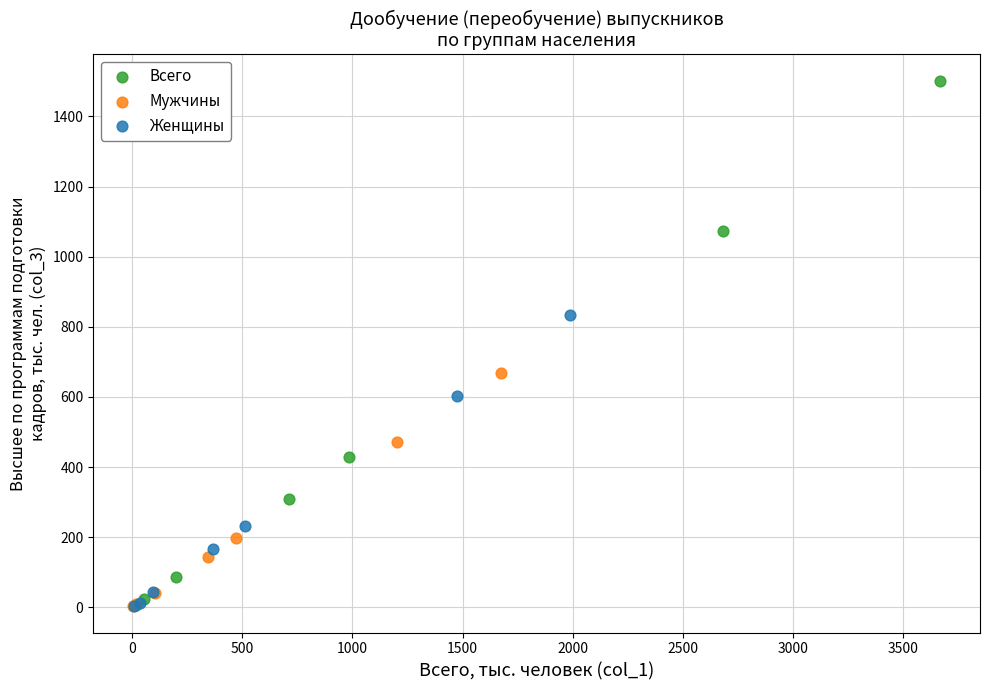

Which series has the widest spread of Y values?

Всего